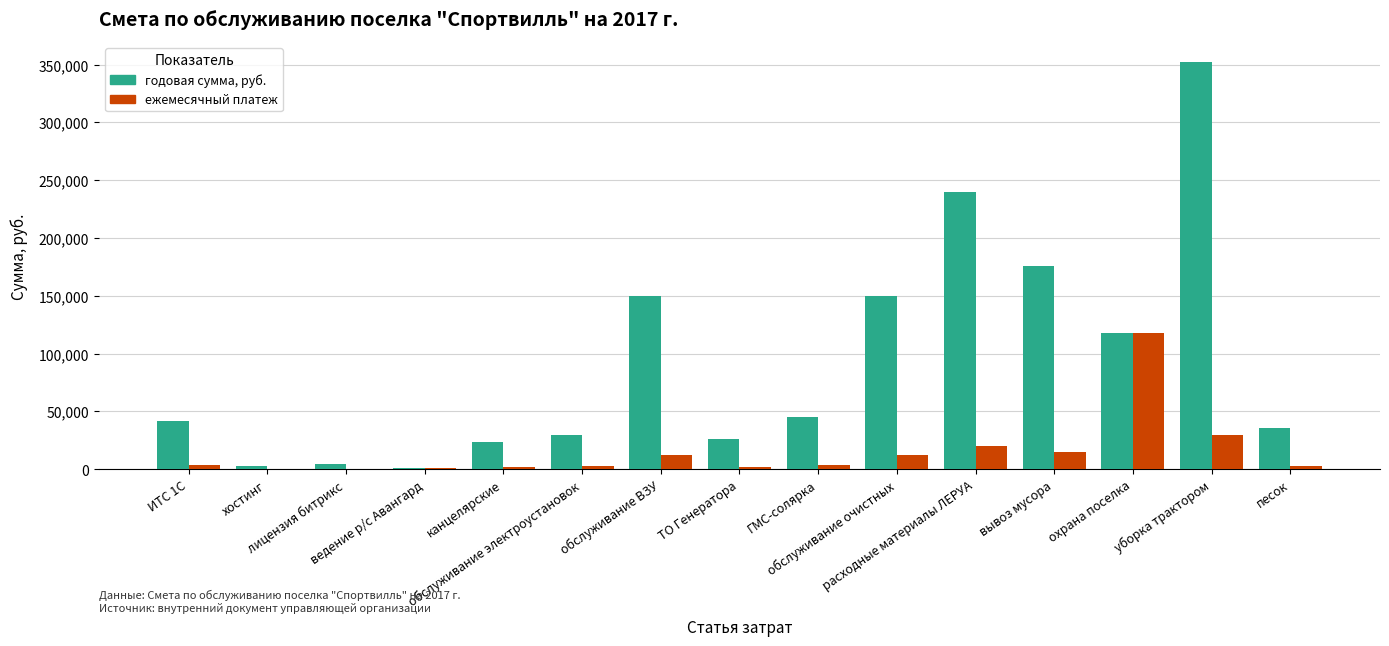

What is the sum of all ежемесячный платеж values?

225772